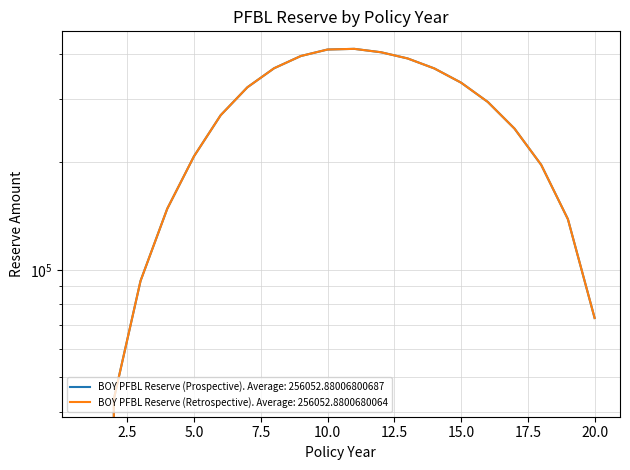

Reading right to left, transcribe all the data shown in this chart.

BOY PFBL Reserve (Prospective): 73312.8	138507.5	196486.8	248138.7	294616.6	333523.8	365458.8	389736.8	405618.4	414590.2	412800.9	395884.5	365923.8	323717.2	270464.9	207568.5	148134.7	93096.9	43475.7	0.0
BOY PFBL Reserve (Retrospective): 73312.8	138507.5	196486.8	248138.7	294616.6	333523.8	365458.8	389736.8	405618.4	414590.2	412800.9	395884.5	365923.8	323717.2	270464.9	207568.5	148134.7	93096.9	43475.7	0.0